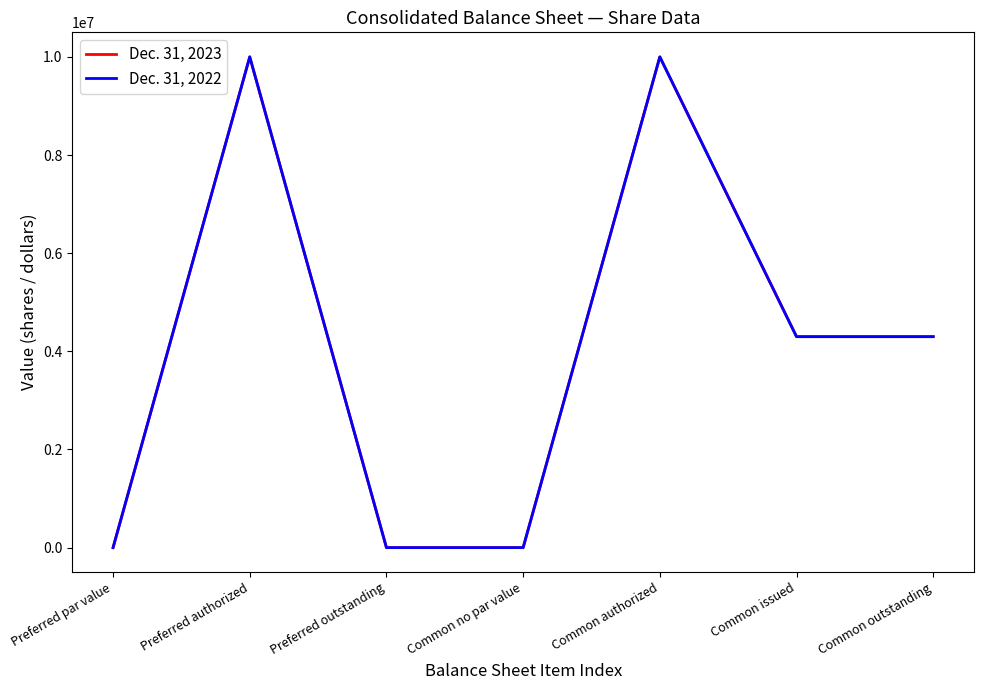

What is the total value across all series at Common outstanding?

8597174